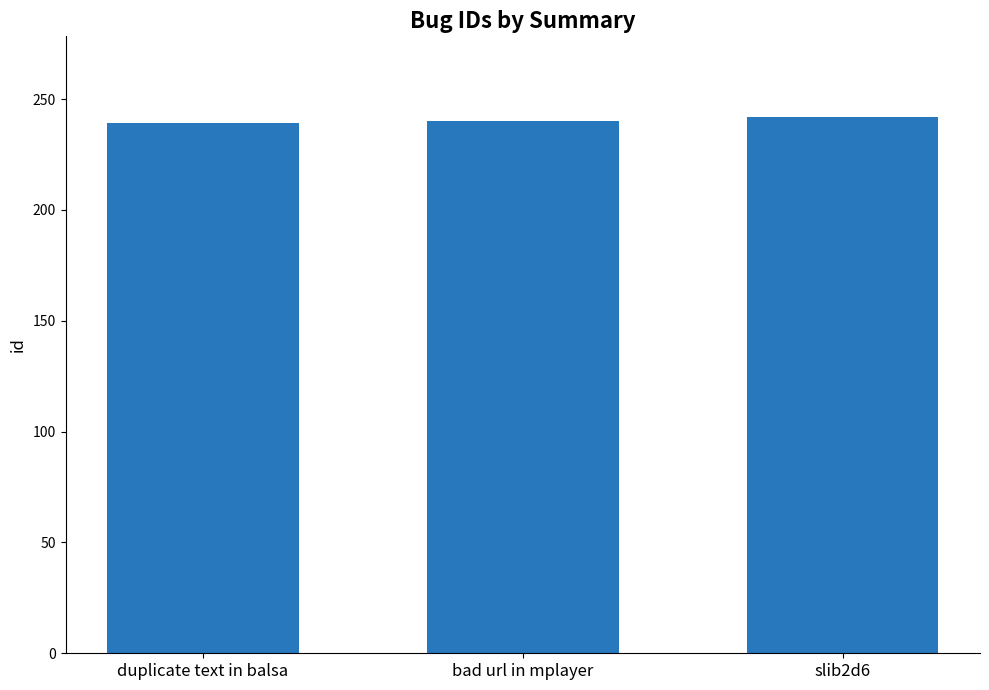

What is the ratio of the value at bad url in mplayer to the value at duplicate text in balsa?

1.0